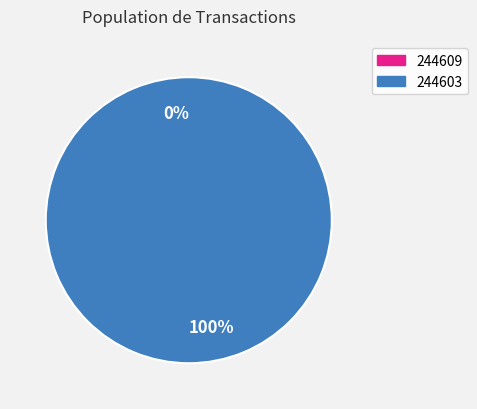

To the nearest percent, what portion does 244603 represent?

100%